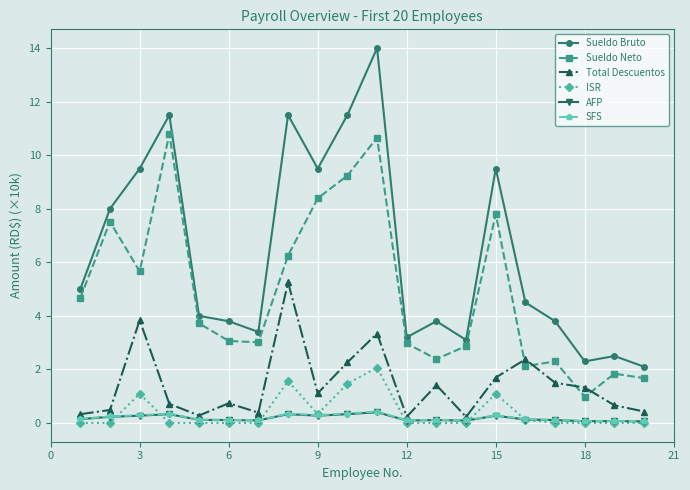

Does the chart display data point markers on the line(s)?

Yes